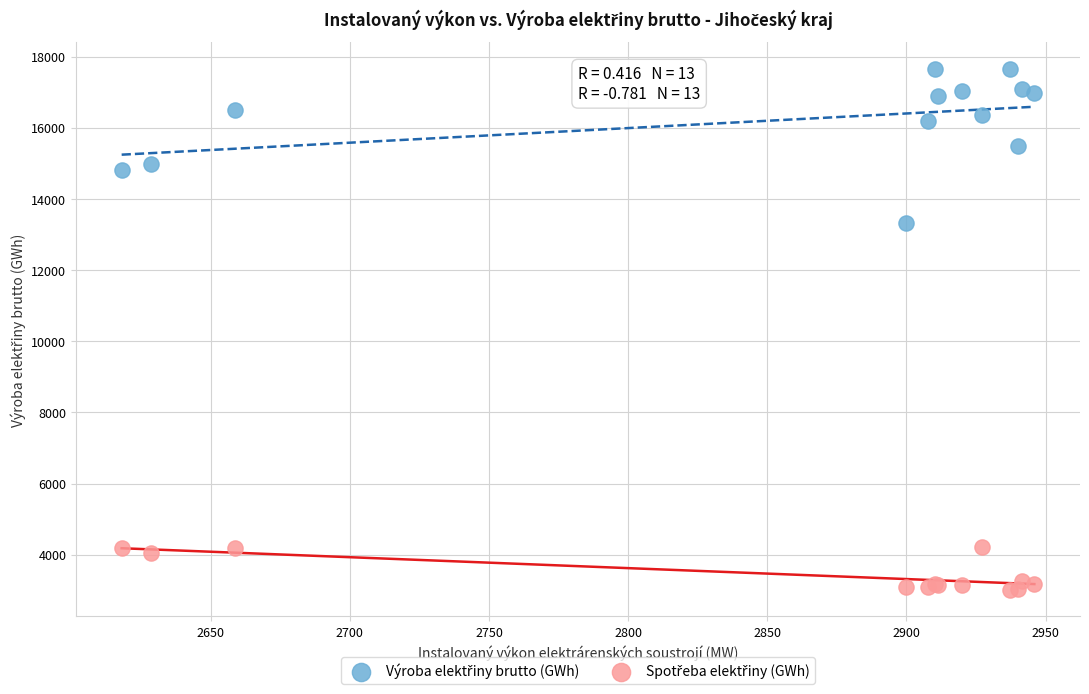

What is the X range (max minus min) for the scatter plot?

328.0